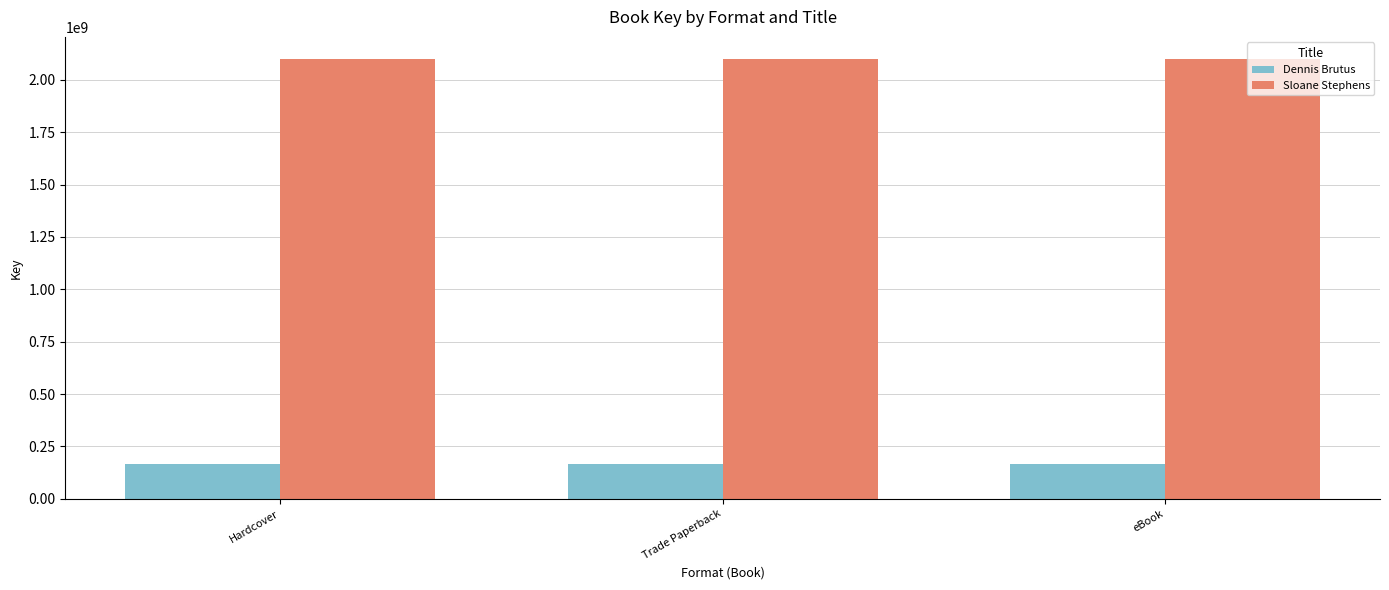

Reading left to right, what are all the values shown in this chart?

Dennis Brutus: 165675639	165675639	165675639
Sloane Stephens: 2100098700	2100098700	2100098700